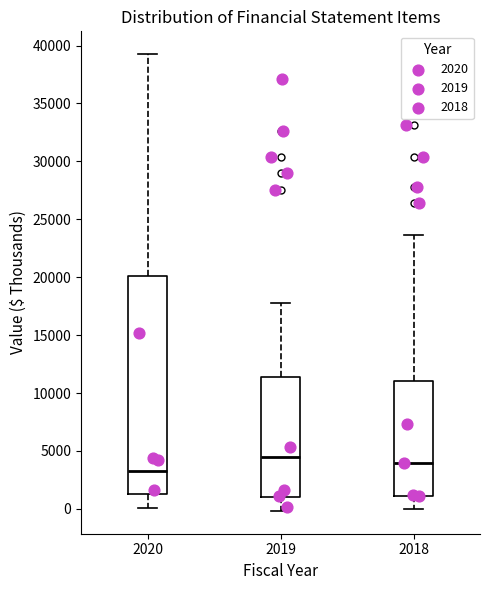

Which box's median line is the lowest?

2020